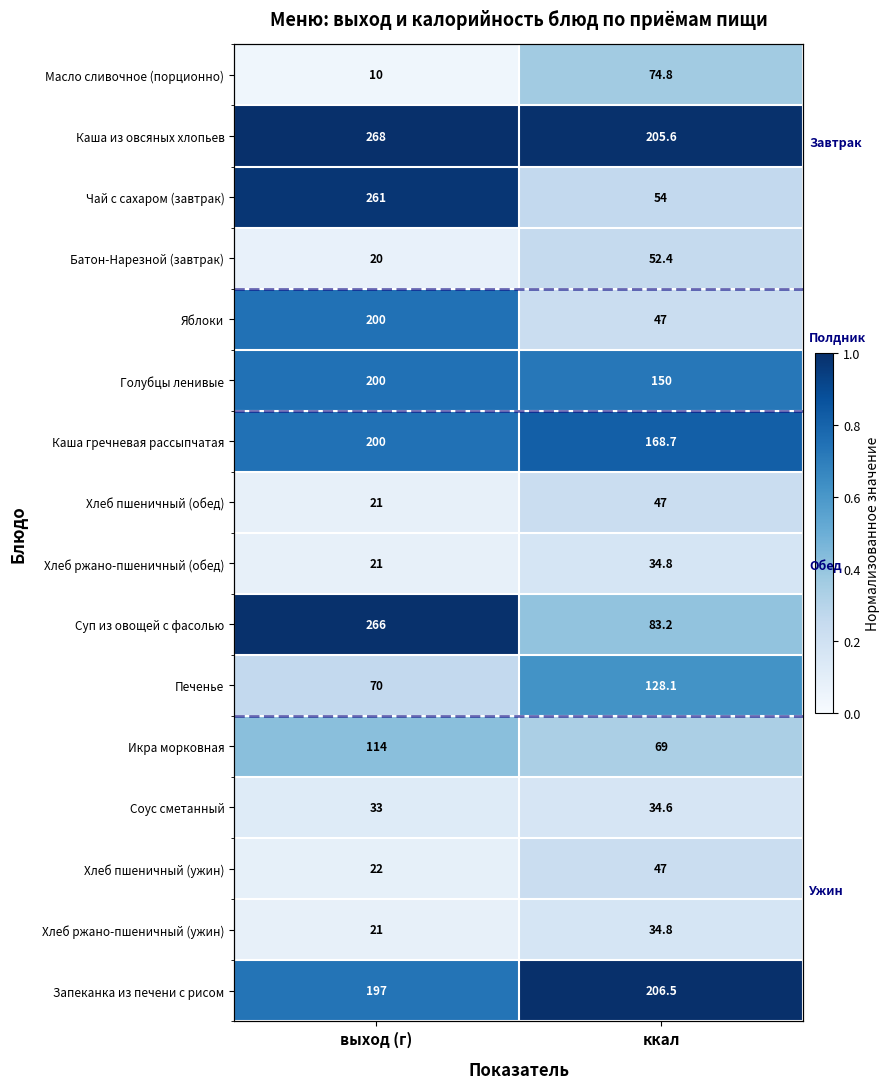

What is the difference between the Хлеб пшеничный (обед) values at выход (г) and ккал?

0.1